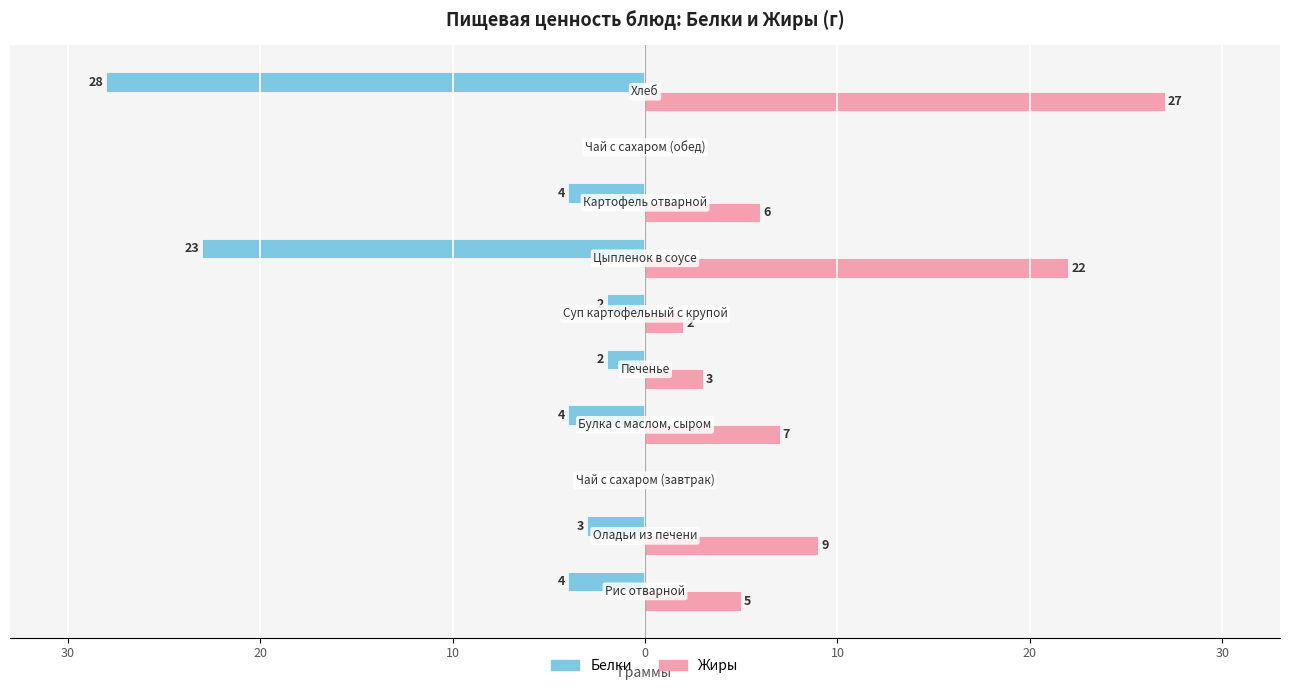

Reading left to right, what are all the values shown in this chart?

Белки: -4	-3	0	-4	-2	-2	-23	-4	0	-28
Жиры: 5	9	0	7	3	2	22	6	0	27